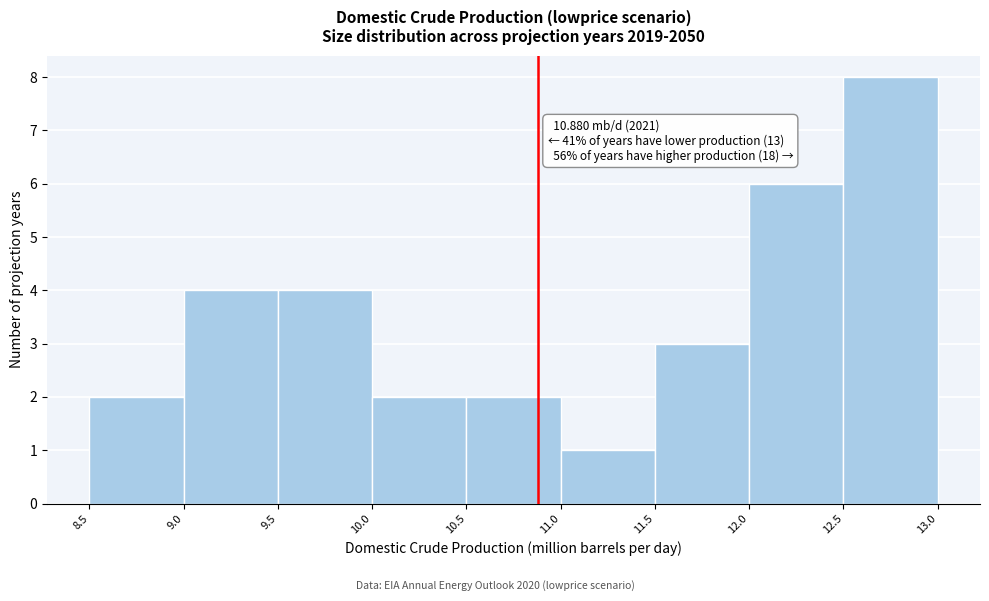

Over which range of the x-axis is the bar tallest?

12.5 to 13.0